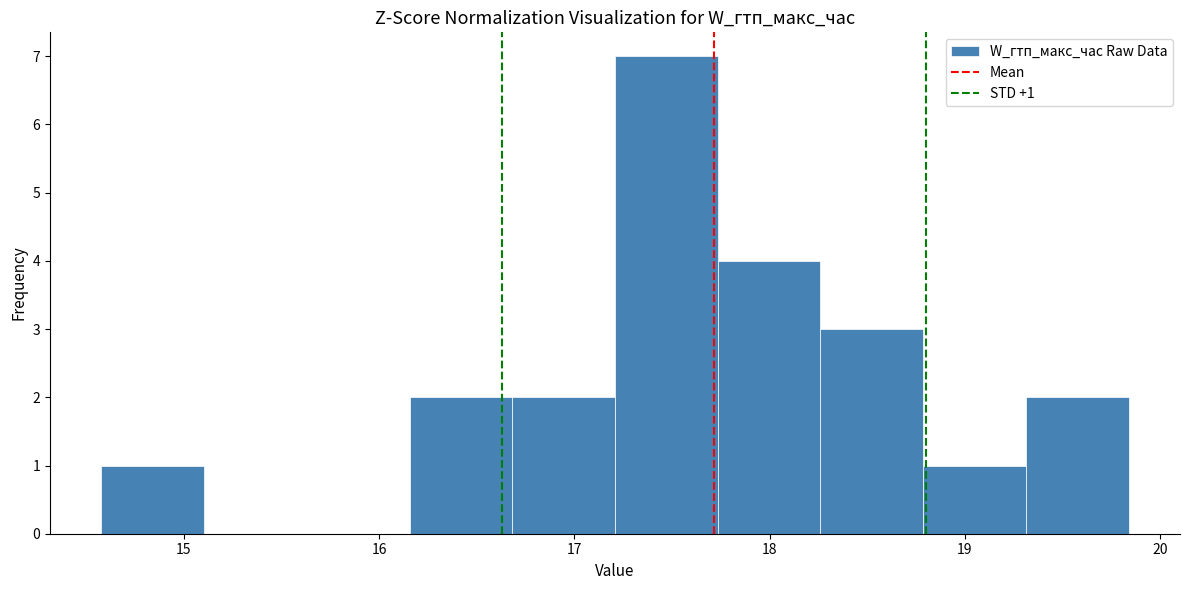

Which range on the x-axis has the tallest bar?

17.2 to 17.7